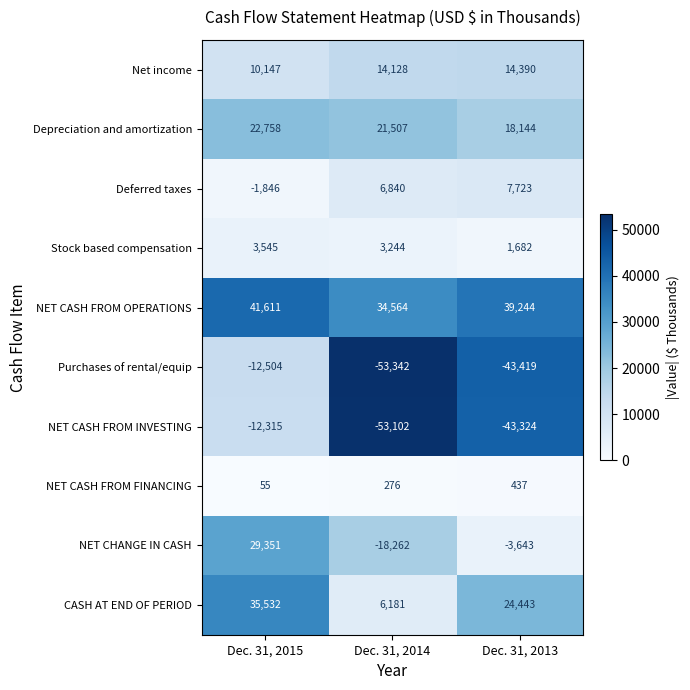

How many values in the Stock based compensation series are below 3244?

1